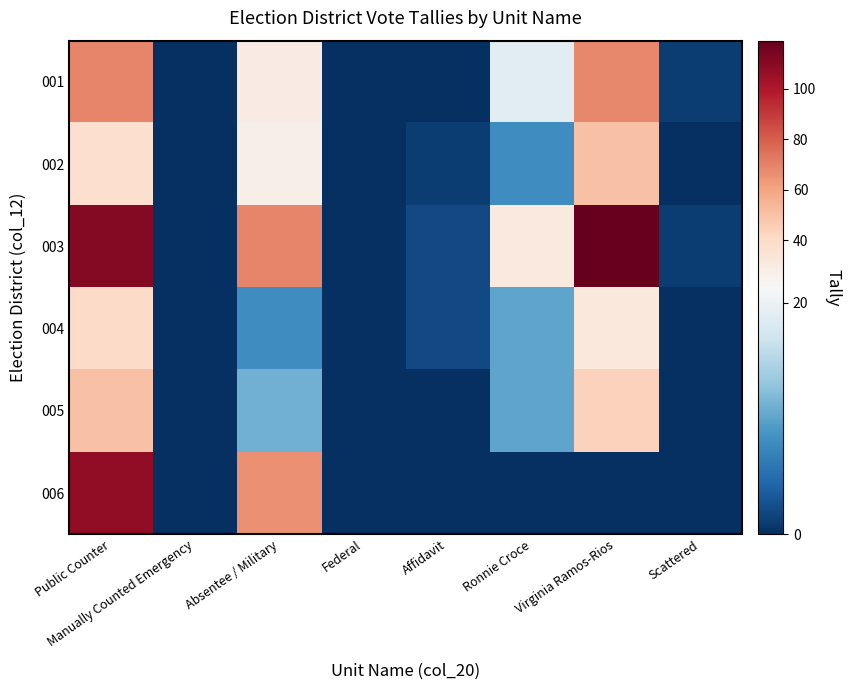

How many data points does each series have?

8